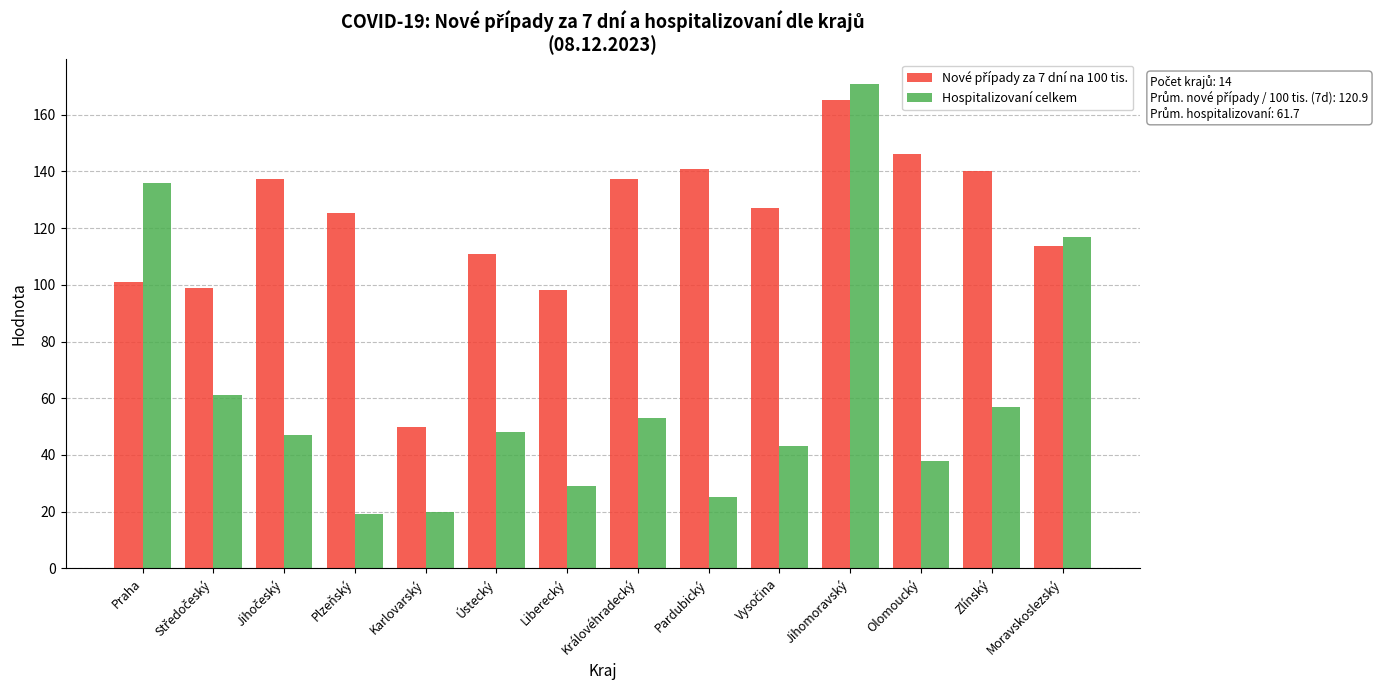

At which category is the sum across all series the highest?

Jihomoravský